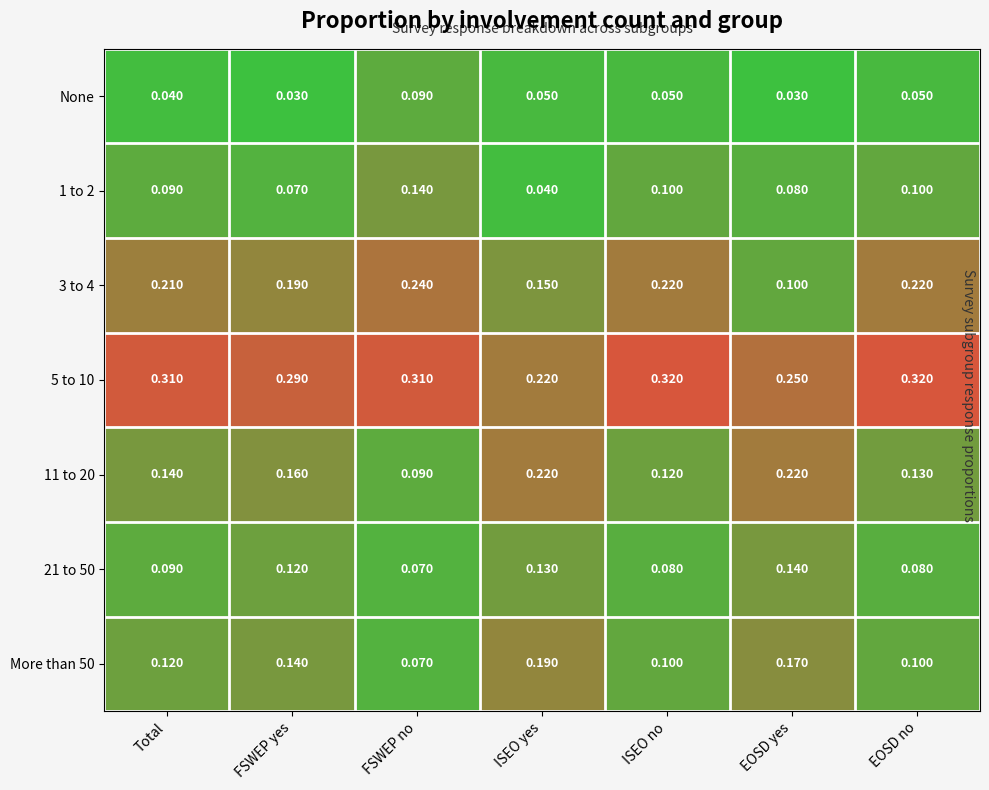

At which label does 1 to 2 reach its minimum?

ISEO yes